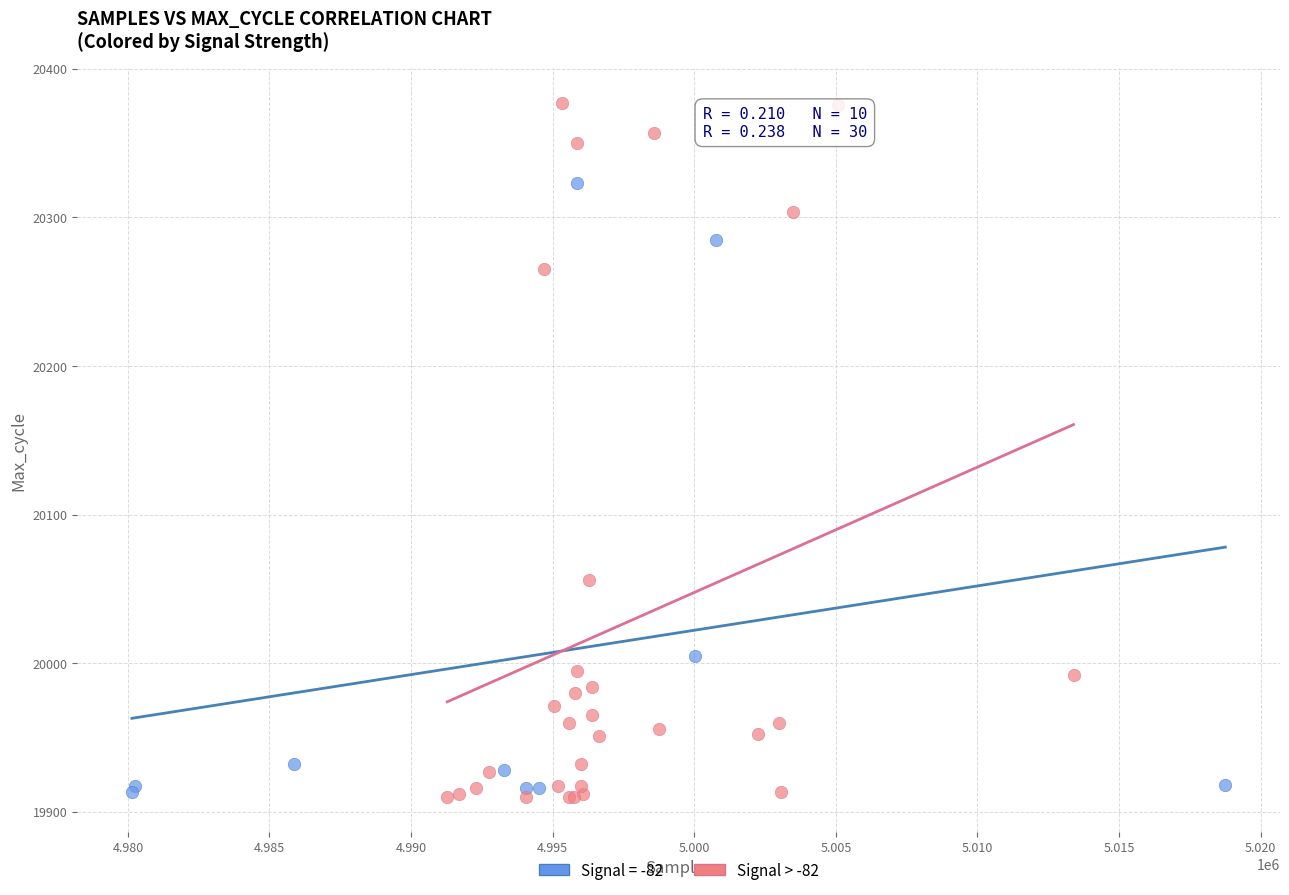

Which series has the largest Y range (max minus min)?

Signal > -82